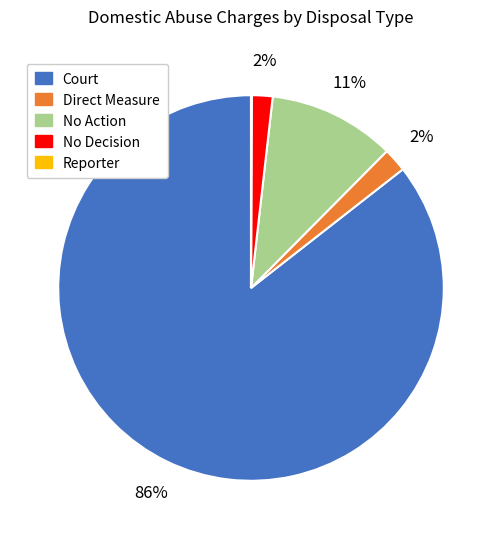

True or false: No Action accounts for 3% of the total.

False